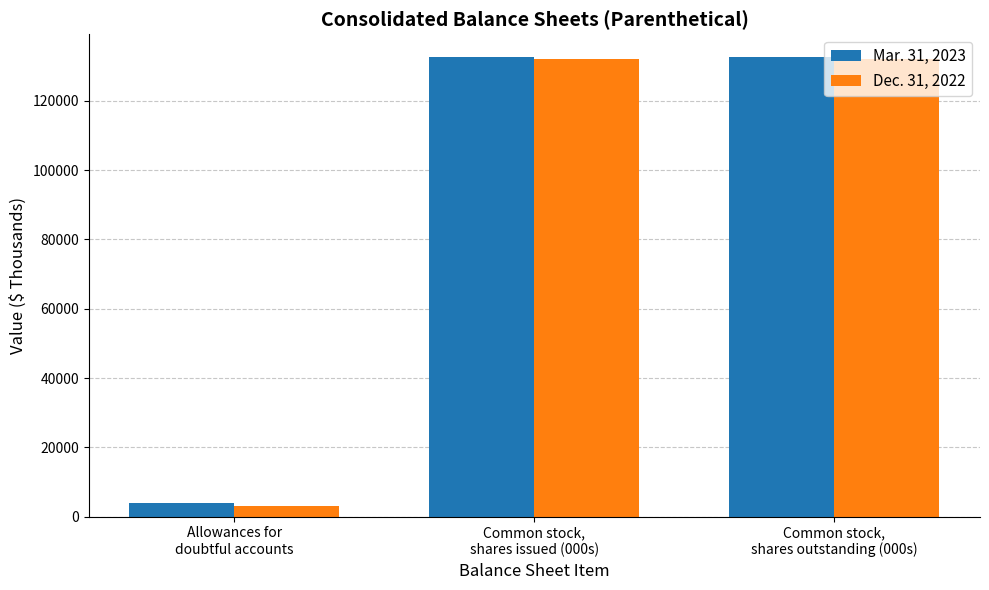

What position from the left is Common stock,
shares outstanding (000s)?

3